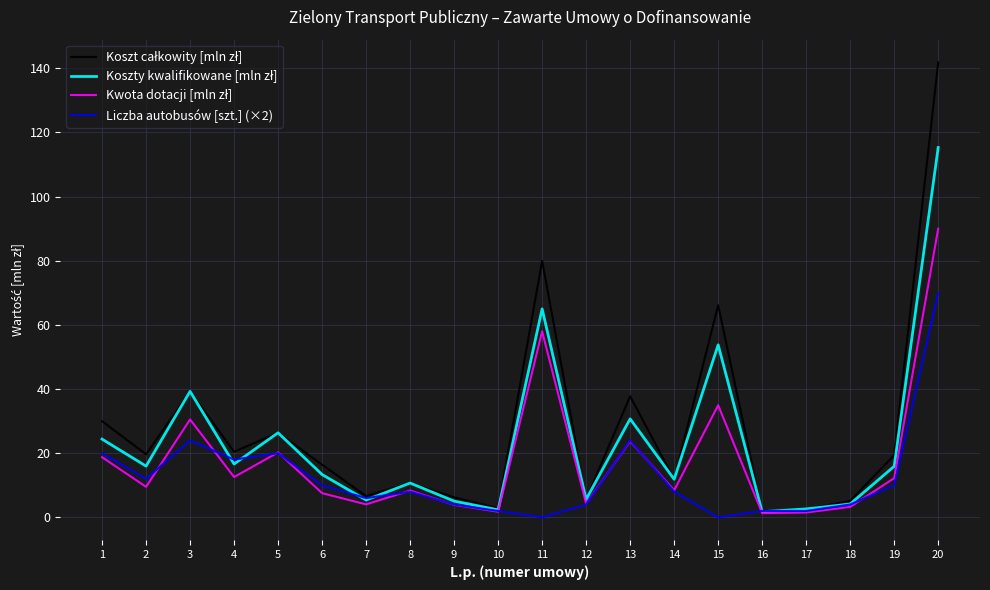

At which category is the sum across all series the highest?

20